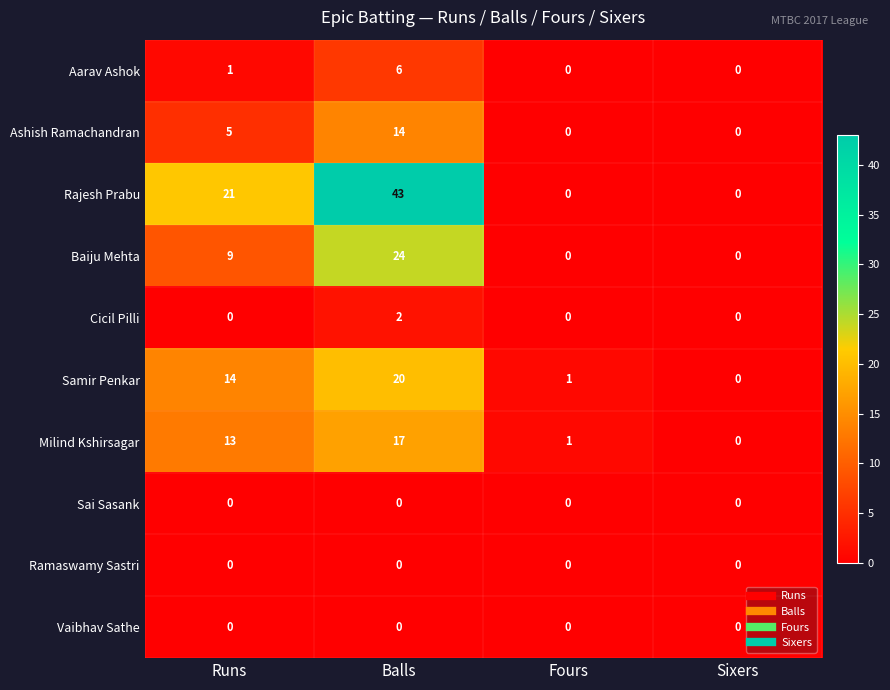

What is the maximum value shown in the chart?

43